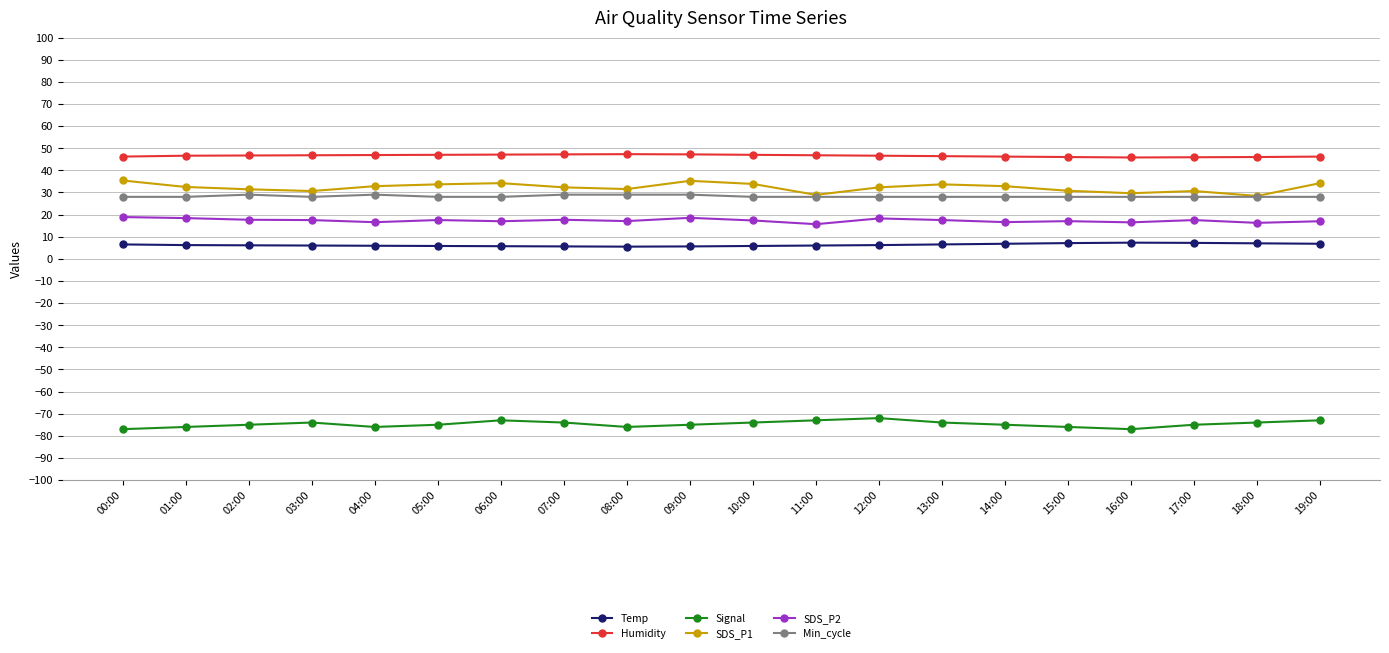

What is the label of the 3rd point from the right?

17:00